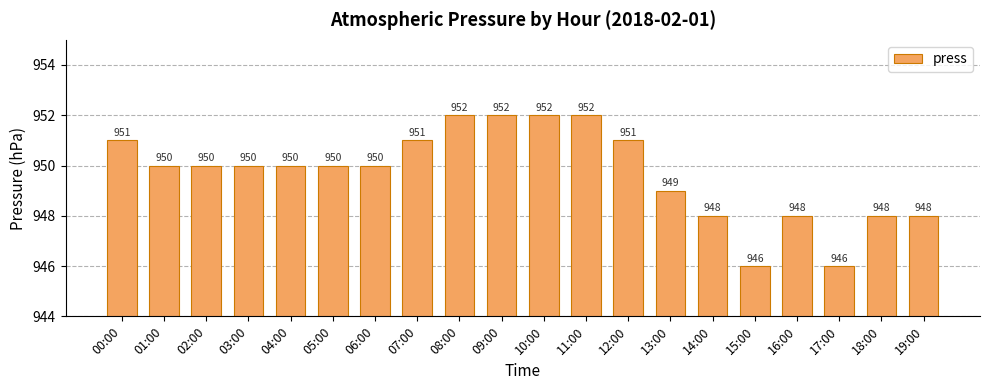

What is the difference between the second highest and second lowest values?

6